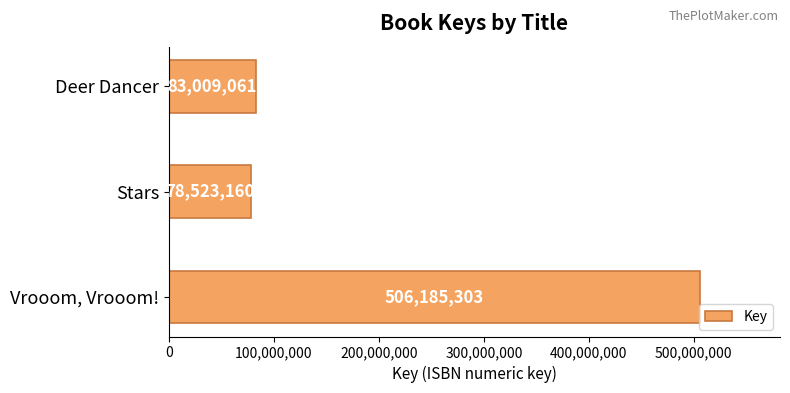

Count the number of data series in this chart.

1